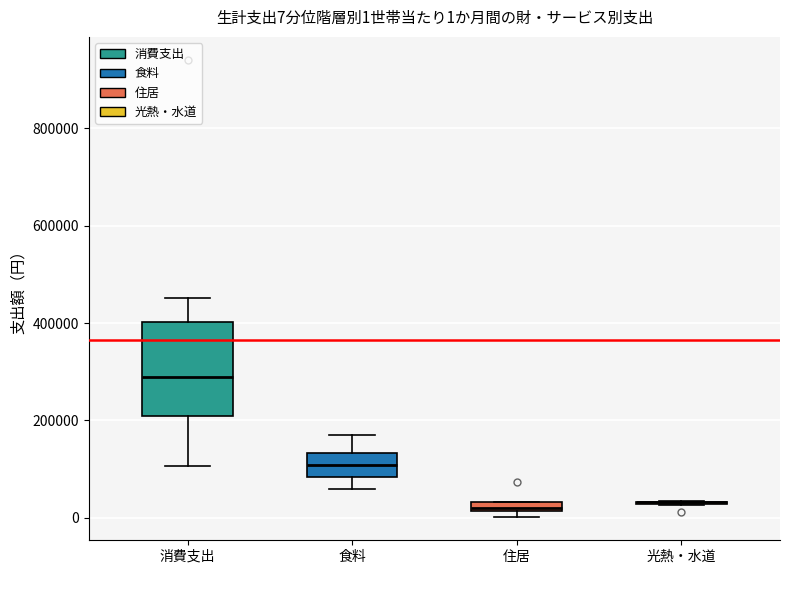

Comparing the boxes themselves (not the whiskers), which one is the tallest?

消費支出